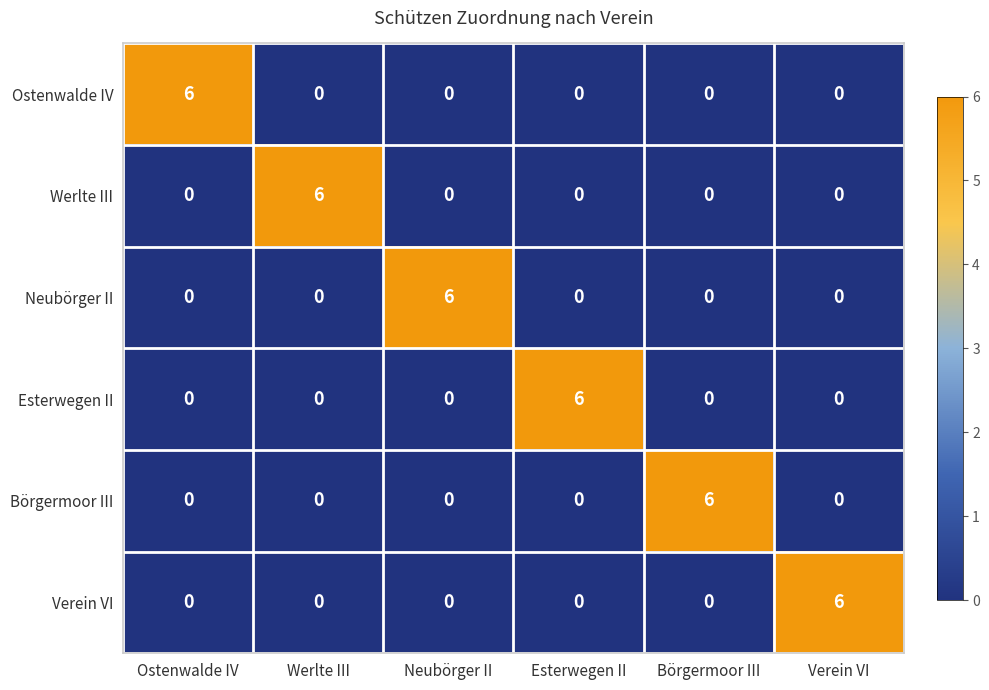

What is the maximum value for Esterwegen II?

6